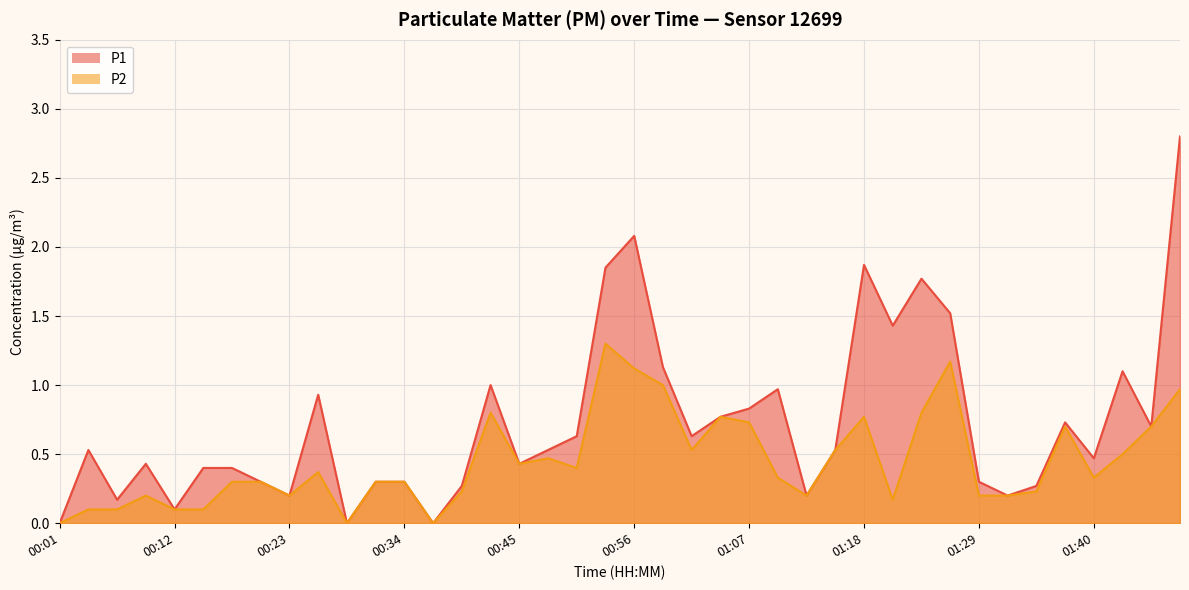

Which category has the highest value across all series?

01:49